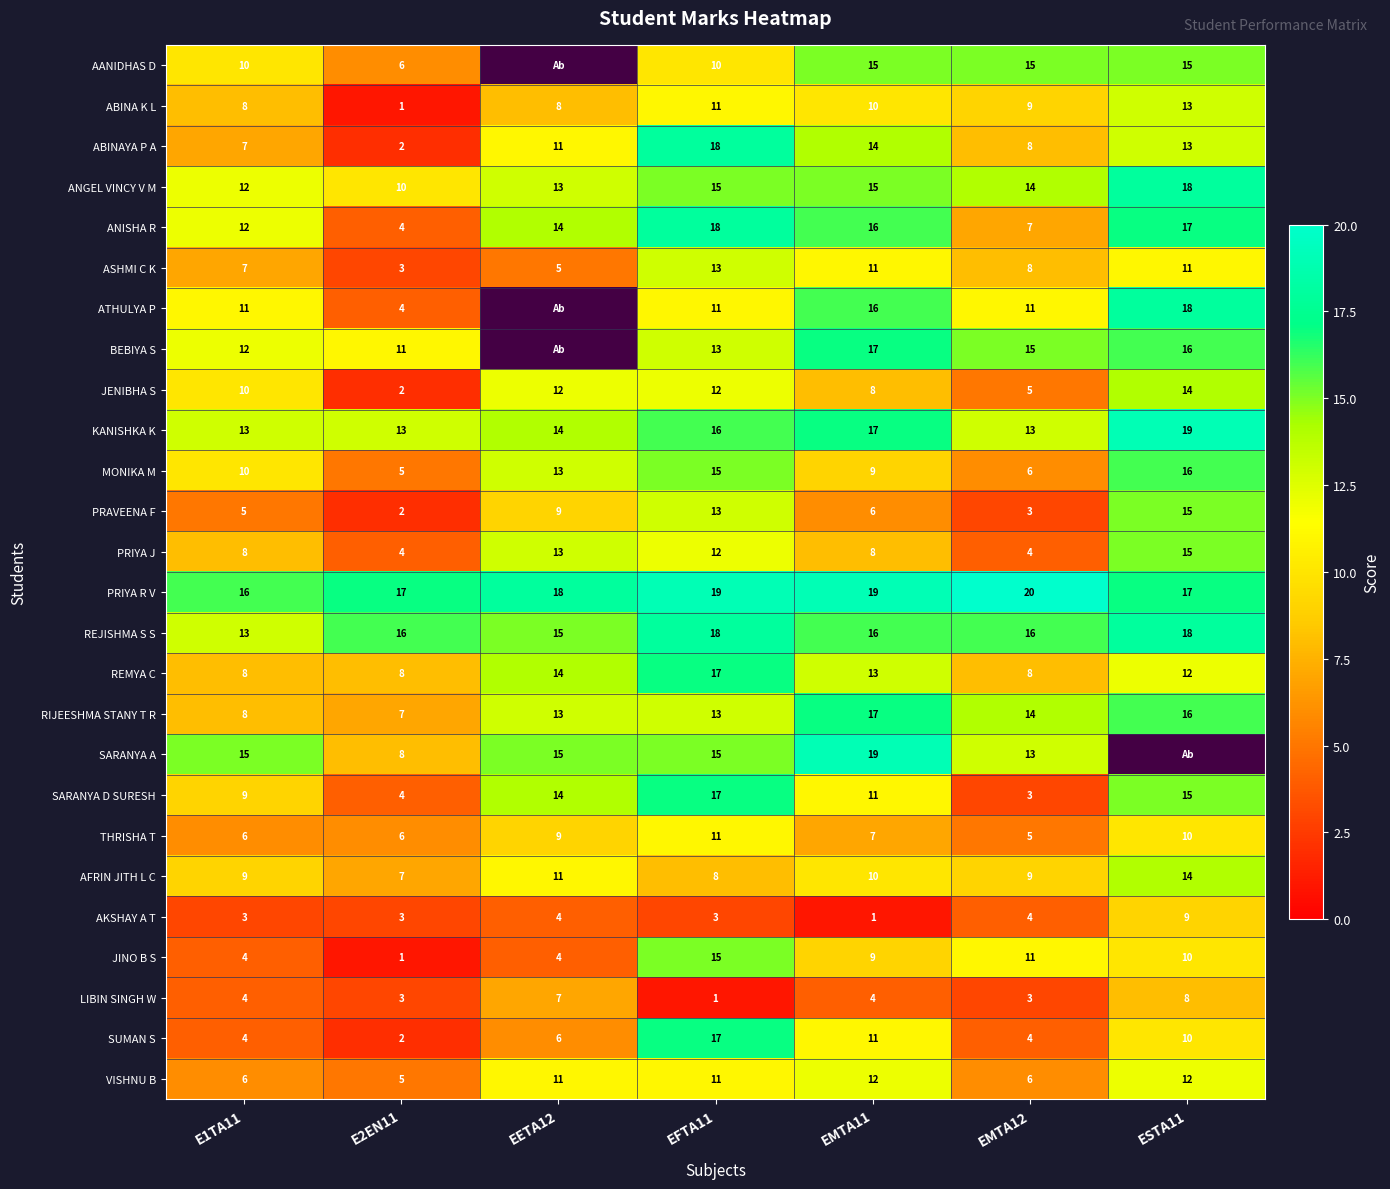

The value of SARANYA A at E1TA11 is 6. True or false?

False